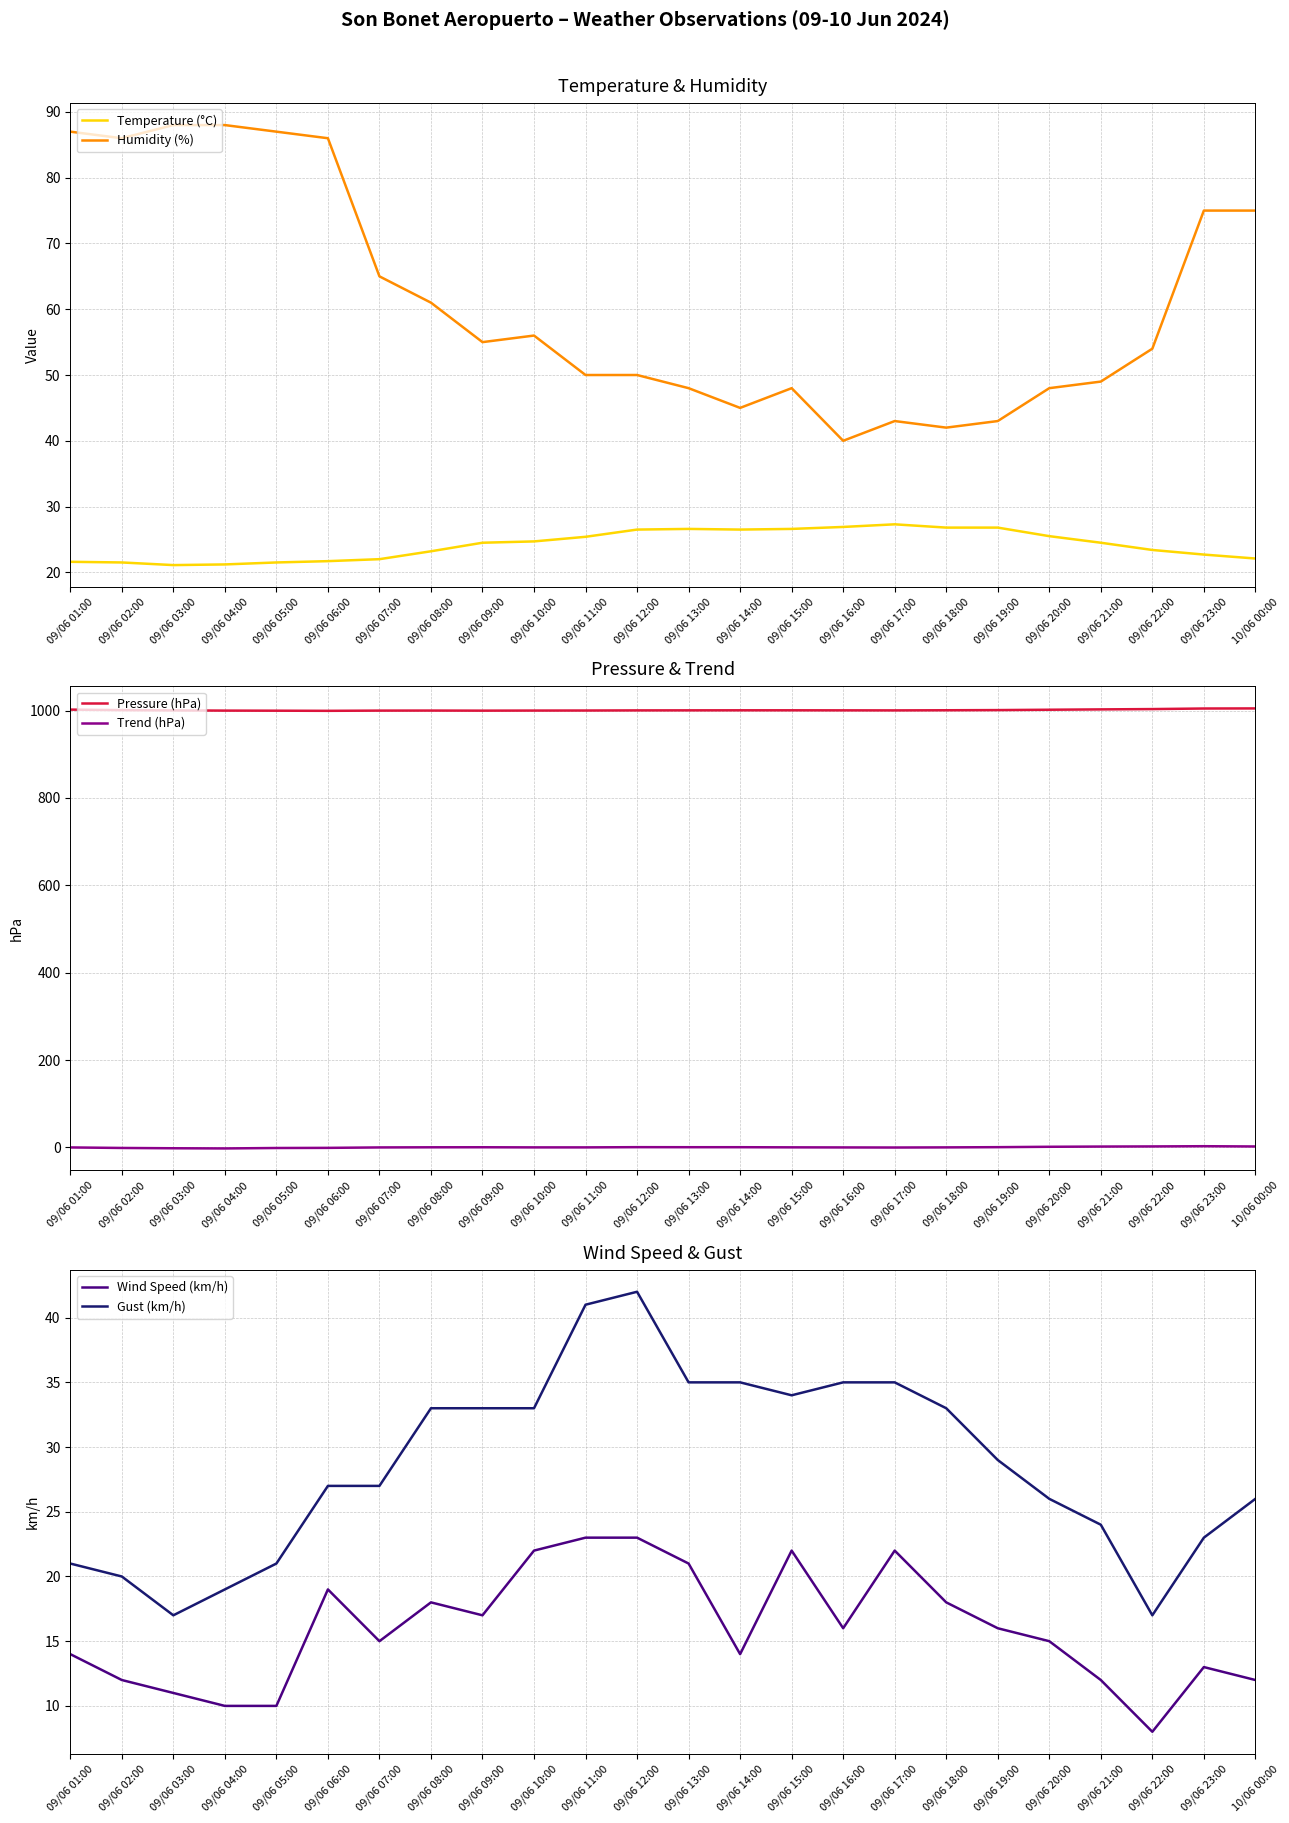

Between 09/06 04:00 and 09/06 15:00, which series saw the biggest shift?

Humidity (%)